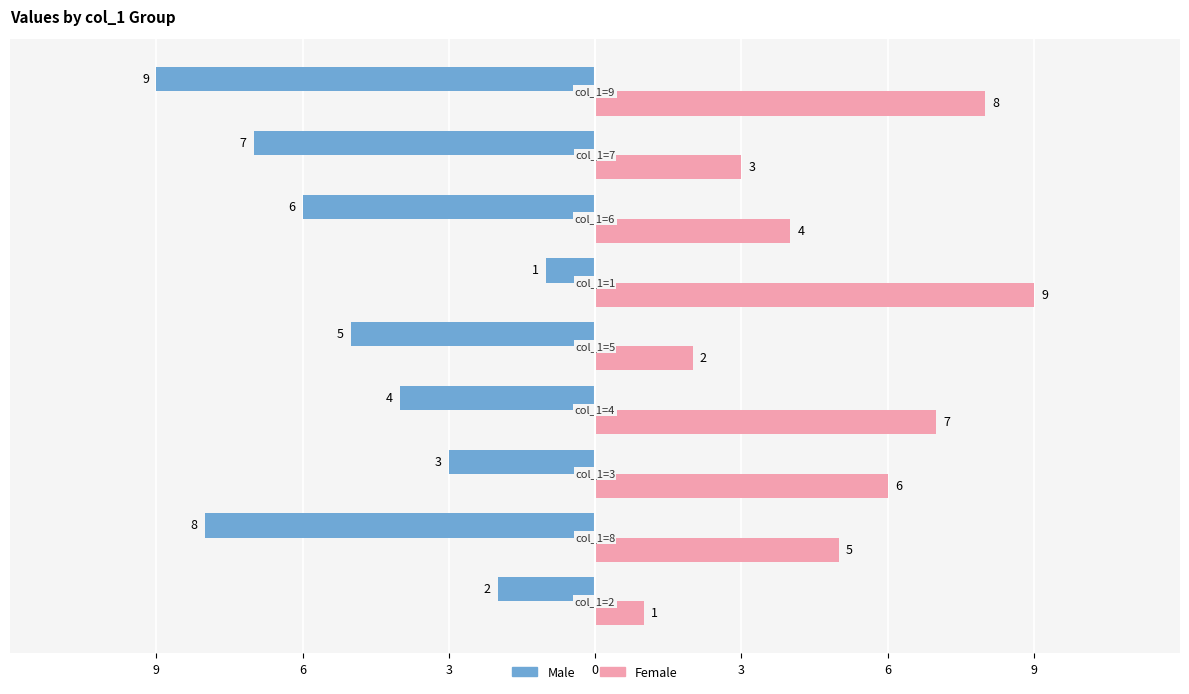

What are all the series names shown in the legend?

Male, Female